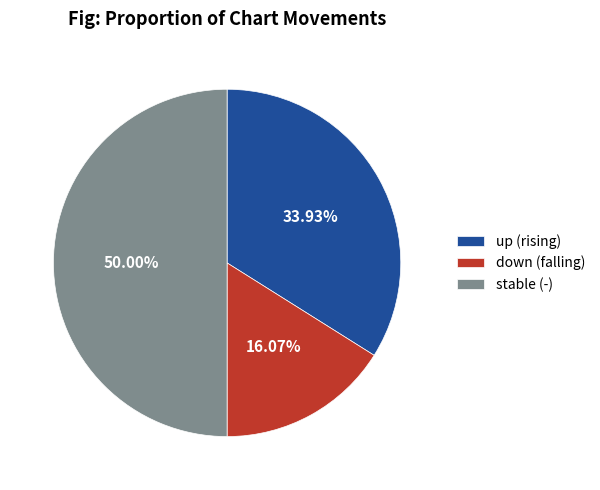

Do down (falling) and stable (-) together represent more than half of the pie?

Yes